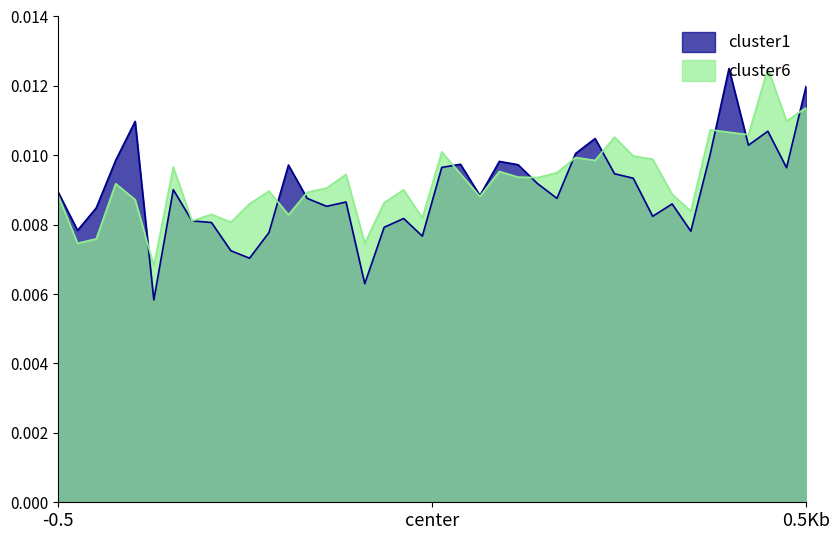

Which series has the widest spread of values?

cluster1